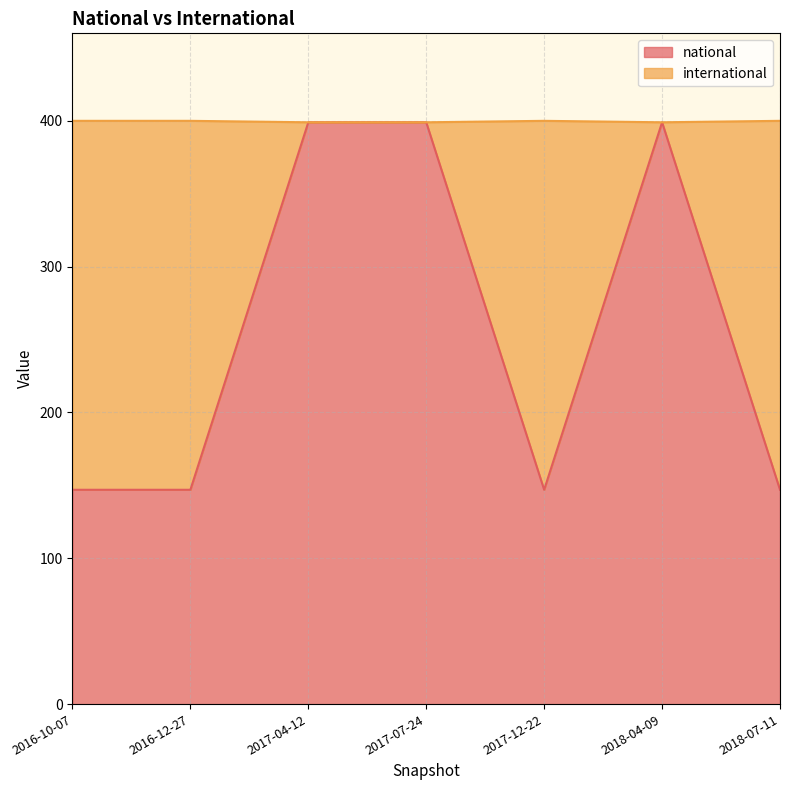

What is the greatest value displayed?

400